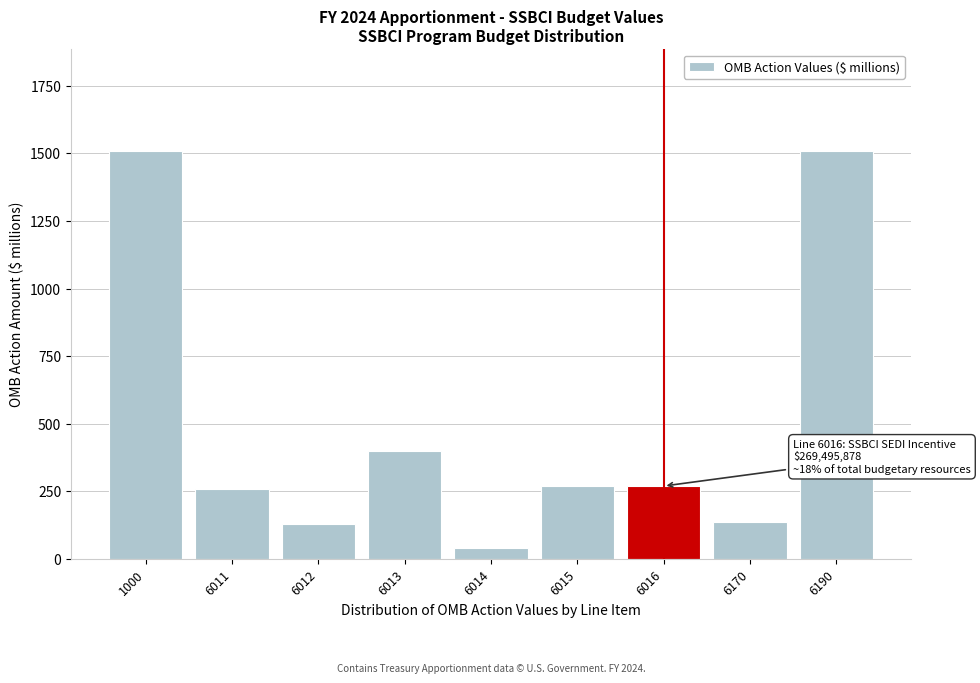

What is the value of the 6th bar from the left?

271.0